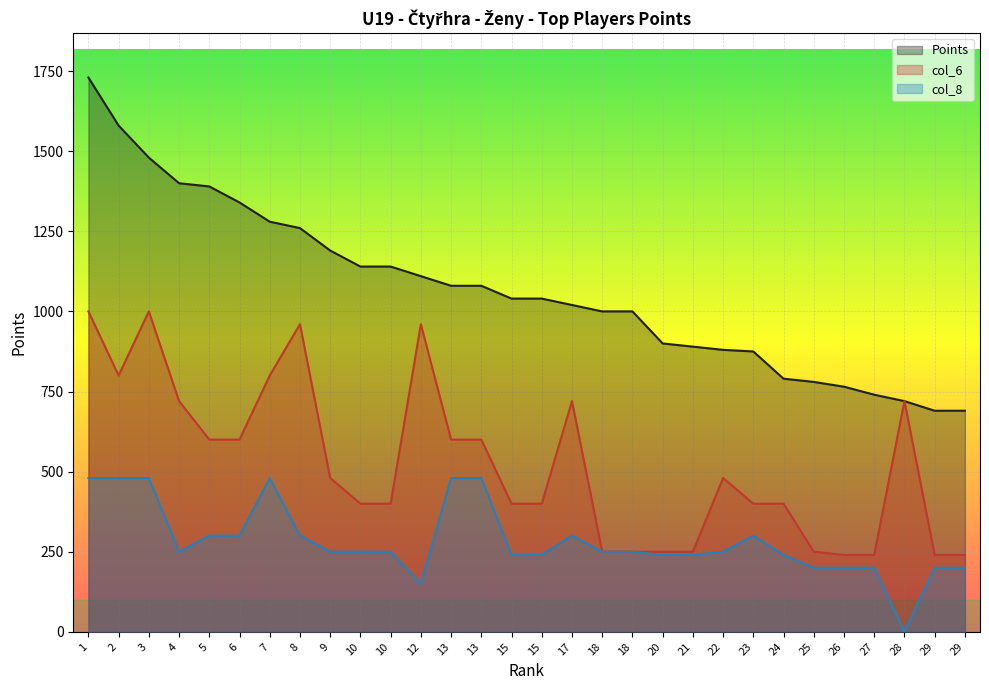

Reading left to right, extract all data points from this chart.

Points: 1=1730	2=1580	3=1480	4=1400	5=1390	6=1340	7=1280	8=1260	9=1190	10=1140	10=1140	12=1110	13=1080	13=1080	15=1040	15=1040	17=1020	18=1000	18=1000	20=900	21=890	22=880	23=875	24=790	25=780	26=765	27=740	28=720	29=690	29=690
col_6: 1=1000	2=800	3=1000	4=720	5=600	6=600	7=800	8=960	9=480	10=400	10=400	12=960	13=600	13=600	15=400	15=400	17=720	18=250	18=250	20=250	21=250	22=480	23=400	24=400	25=250	26=240	27=240	28=720	29=240	29=240
col_8: 1=480	2=480	3=480	4=250	5=300	6=300	7=480	8=300	9=250	10=250	10=250	12=150	13=480	13=480	15=240	15=240	17=300	18=250	18=250	20=240	21=240	22=250	23=300	24=240	25=200	26=200	27=200	28=0	29=200	29=200